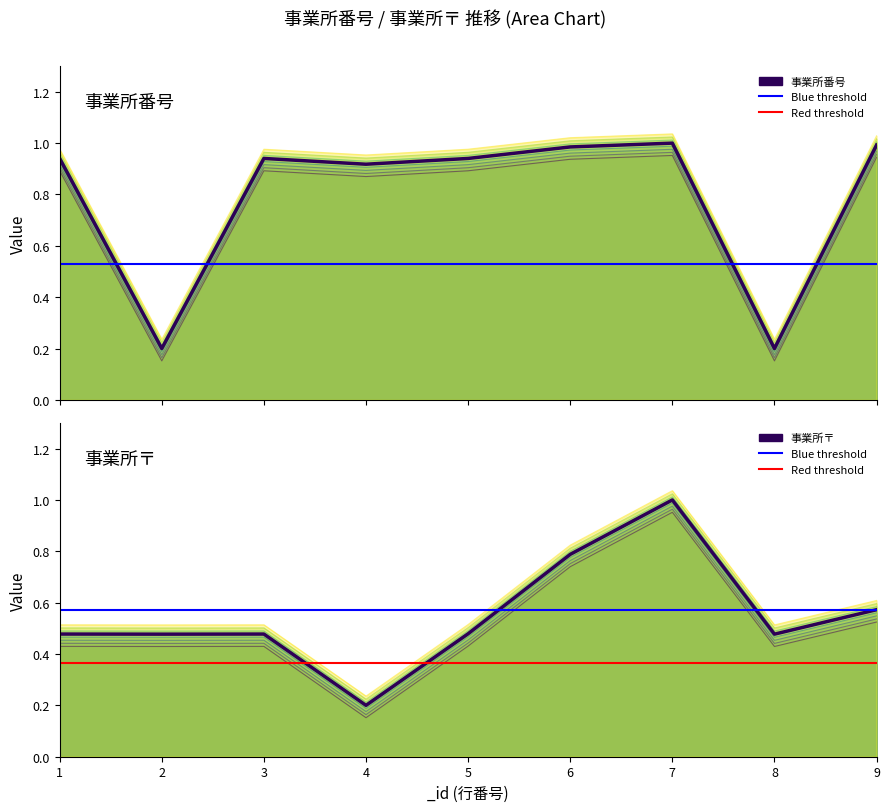

Between 5 and 7, which is larger?

7